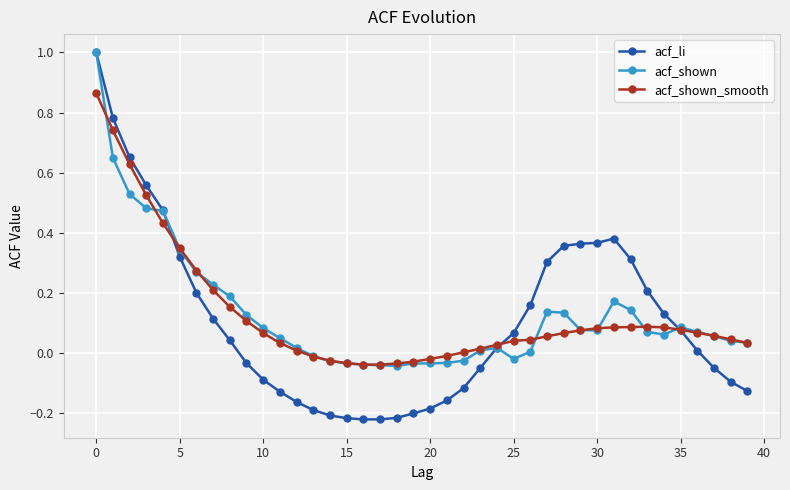

True or false: acf_shown has more than 1 points higher than both neighbors.

True